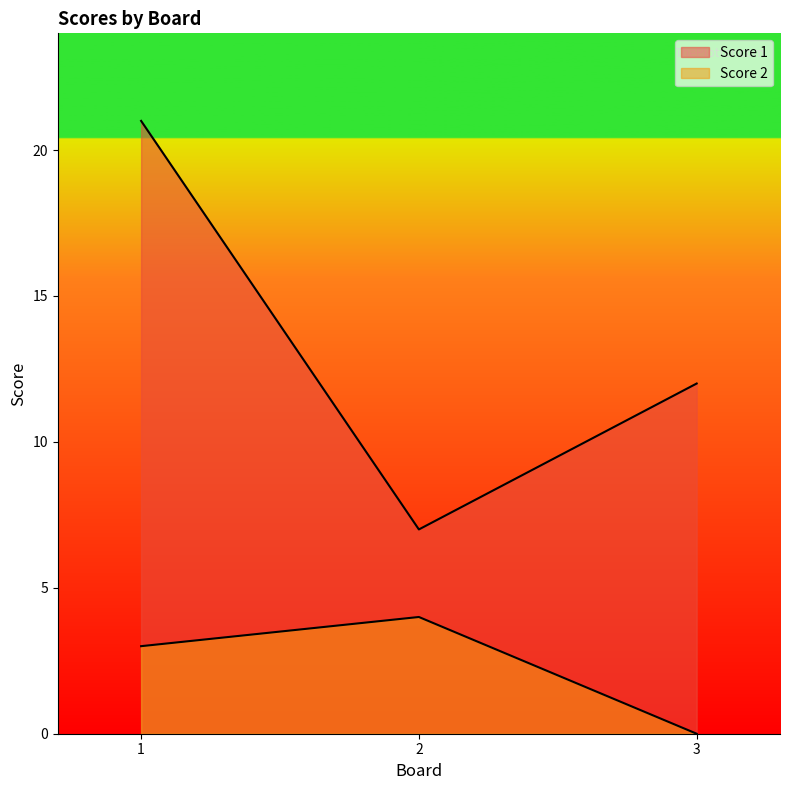

Which has a higher value, 1 or 3?

1